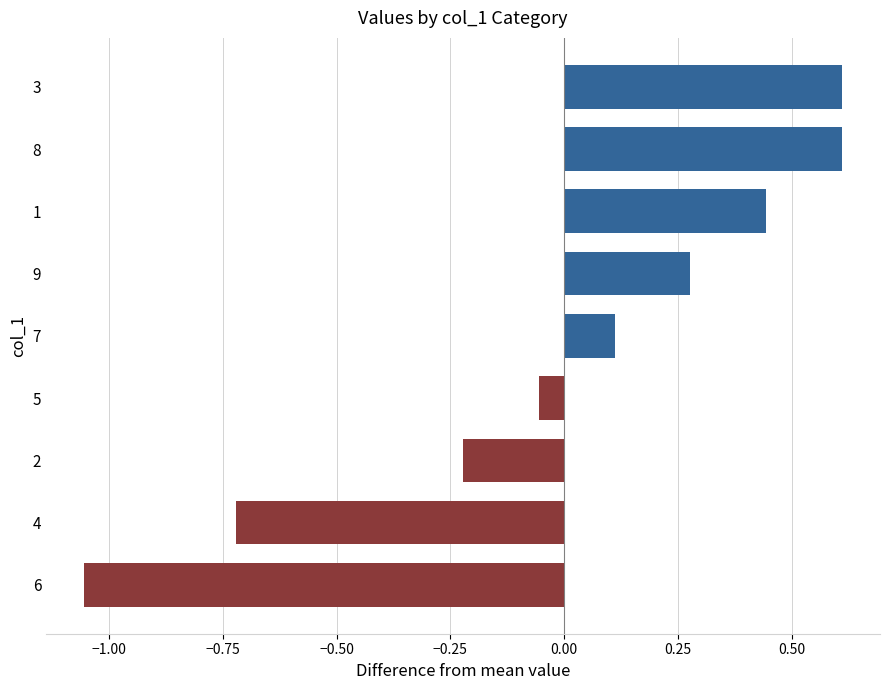

The value at 2 is -0.4. True or false?

False